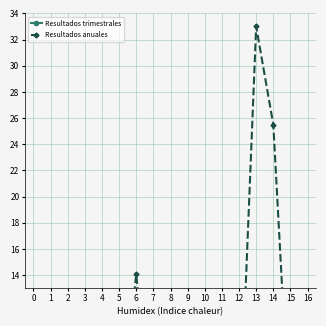

What is the greatest value displayed?

33.0